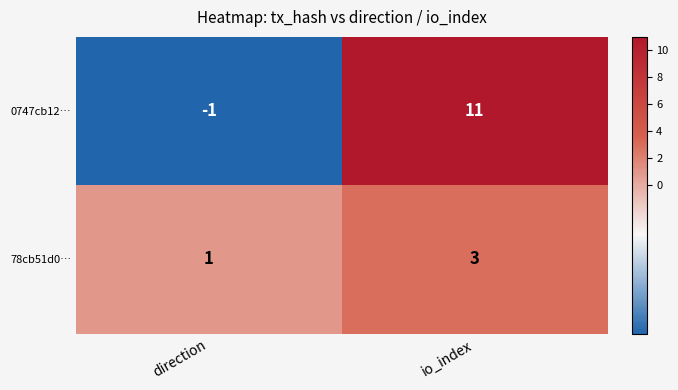

Rank the series at direction from lowest to highest value.

0747cb12…, 78cb51d0…